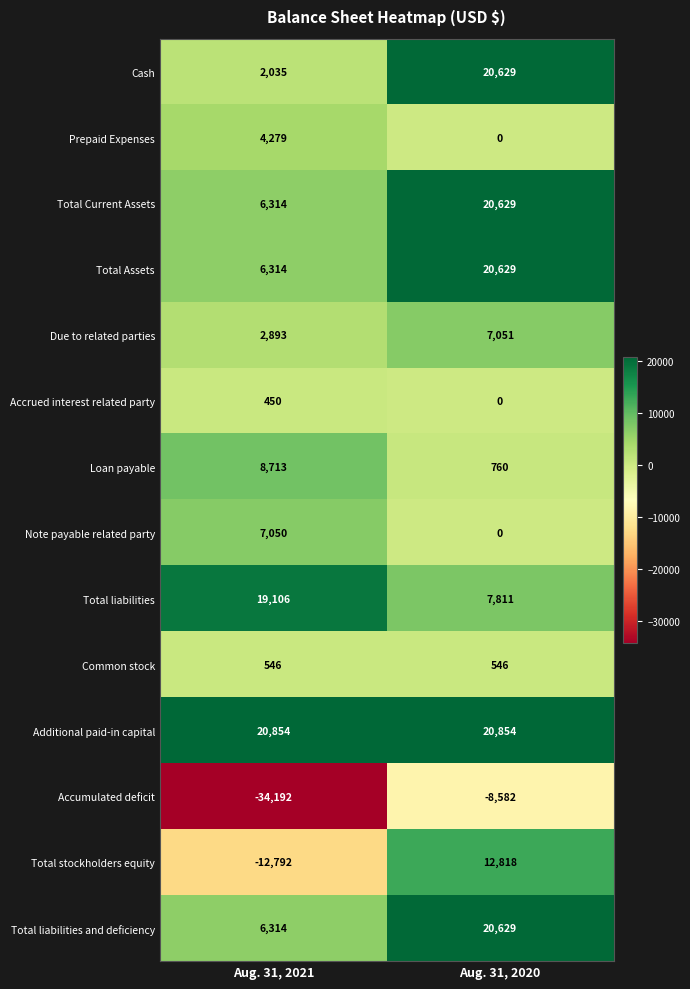

What is the sum of all Note payable related party values?

7050